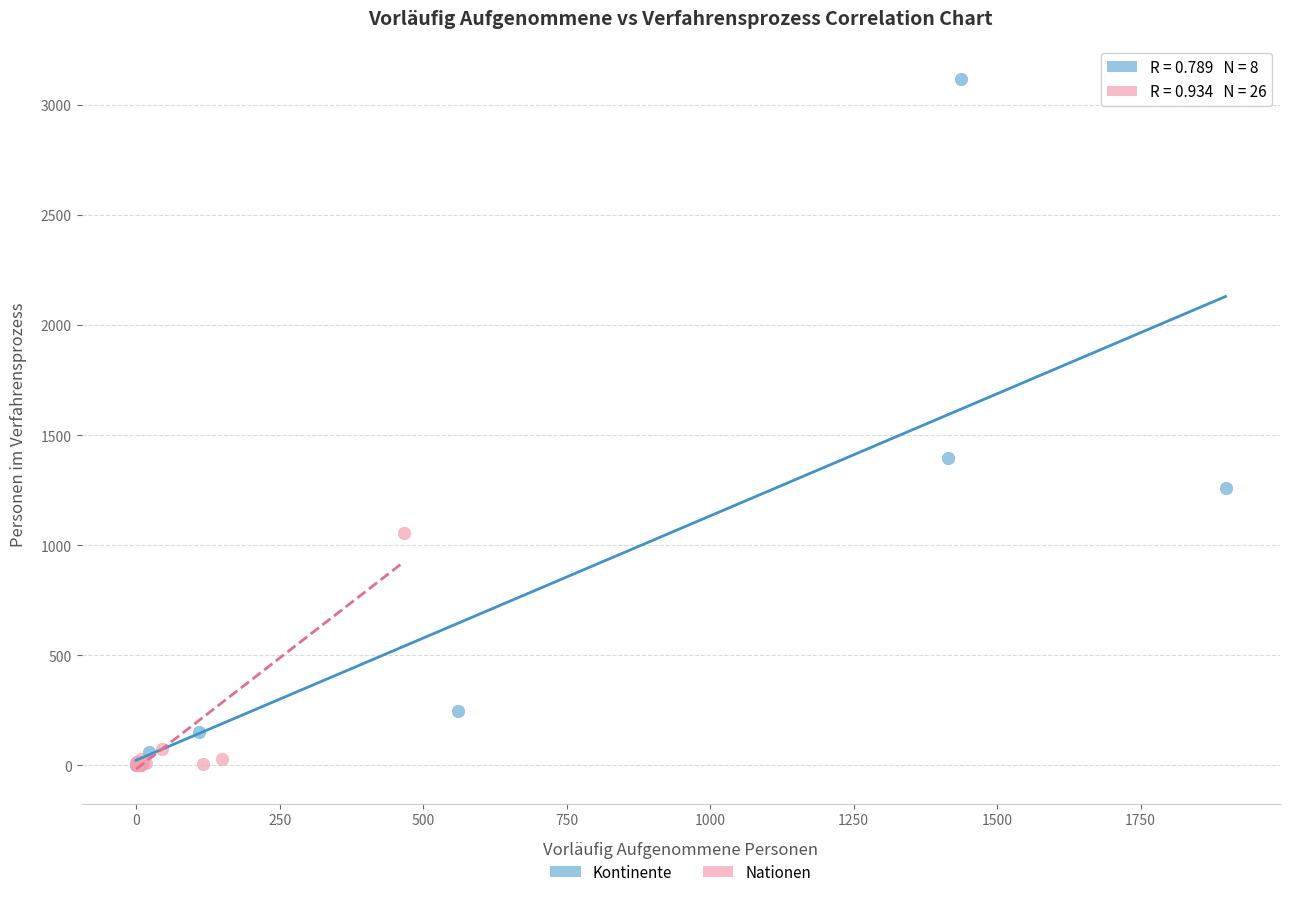

Which series reaches the maximum Y coordinate?

Kontinente